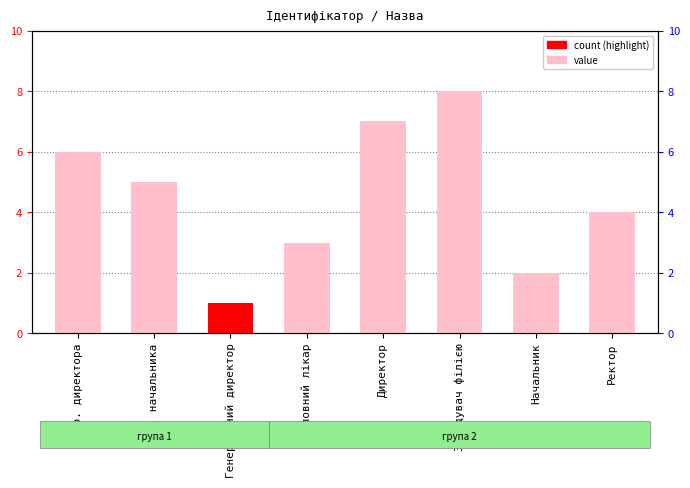

Does the chart contain any negative values?

No